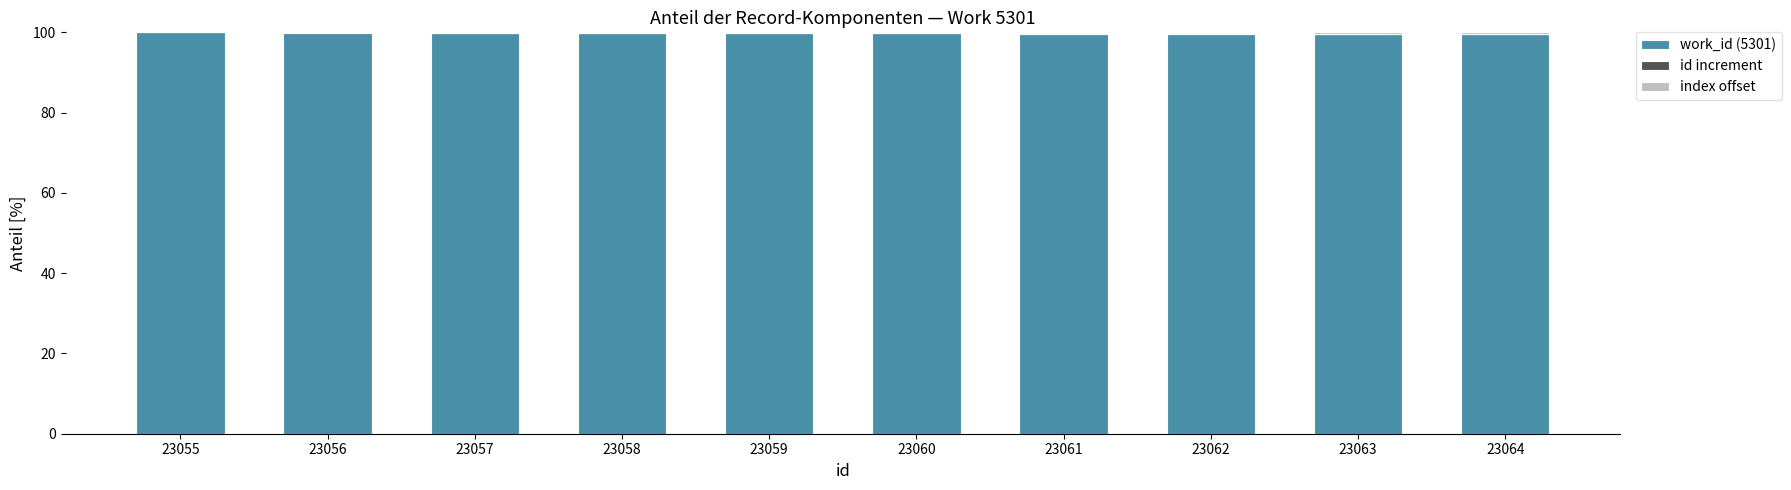

What is the total value across all series at 23057?

100.0